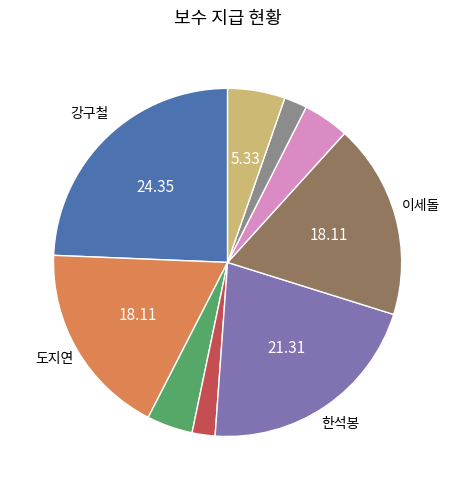

How many segments does this pie chart have?

9